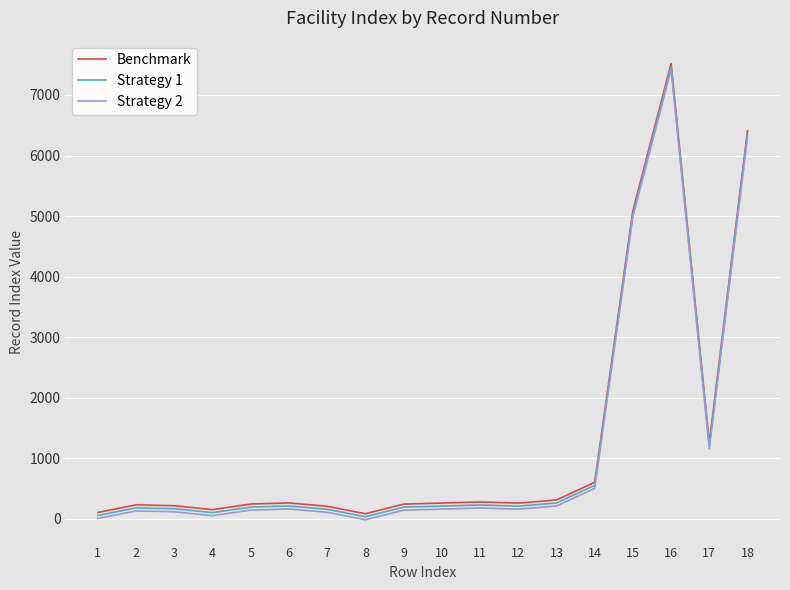

What is the total value across all series at 11?

690